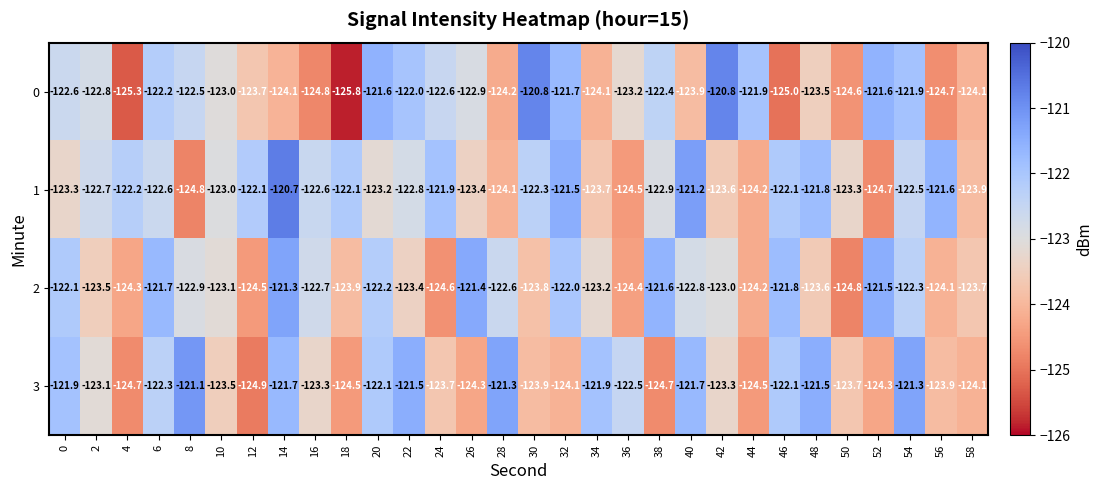

At which category is the sum across all series the highest?

14